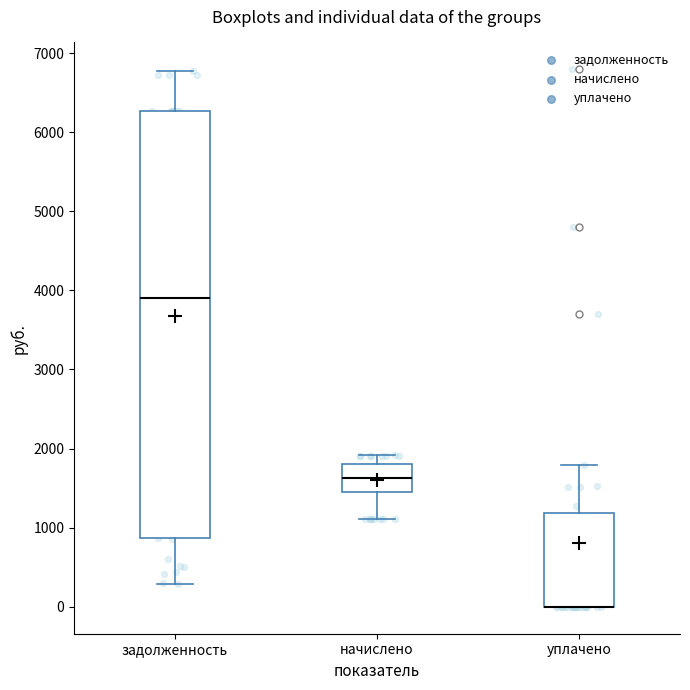

Reading left to right, transcribe this box plot: for each box, give where its median line is, the range the box spans, and where its two whiskers end, as read against the y-axis. The values are not printed on the chart, so give them approximately, as read against the axis.

задолженность: median 3900, box 900 to 6300, whiskers 300 to 6800
начислено: median 1600, box 1400 to 1800, whiskers 1100 to 1900
уплачено: median 0 (drawn on the box's lower edge), box 0 to 1200, whiskers 0 to 1800